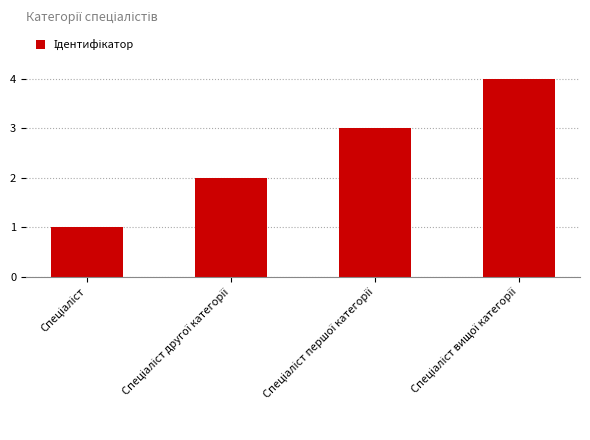

How many values are below 3?

2